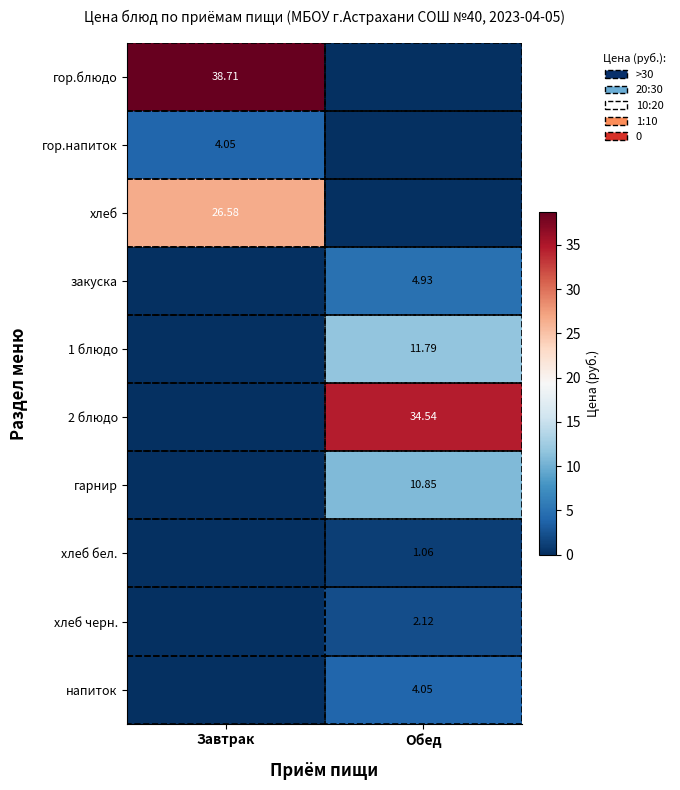

Rank the categories by гарнир value from highest to lowest.

Обед, Завтрак